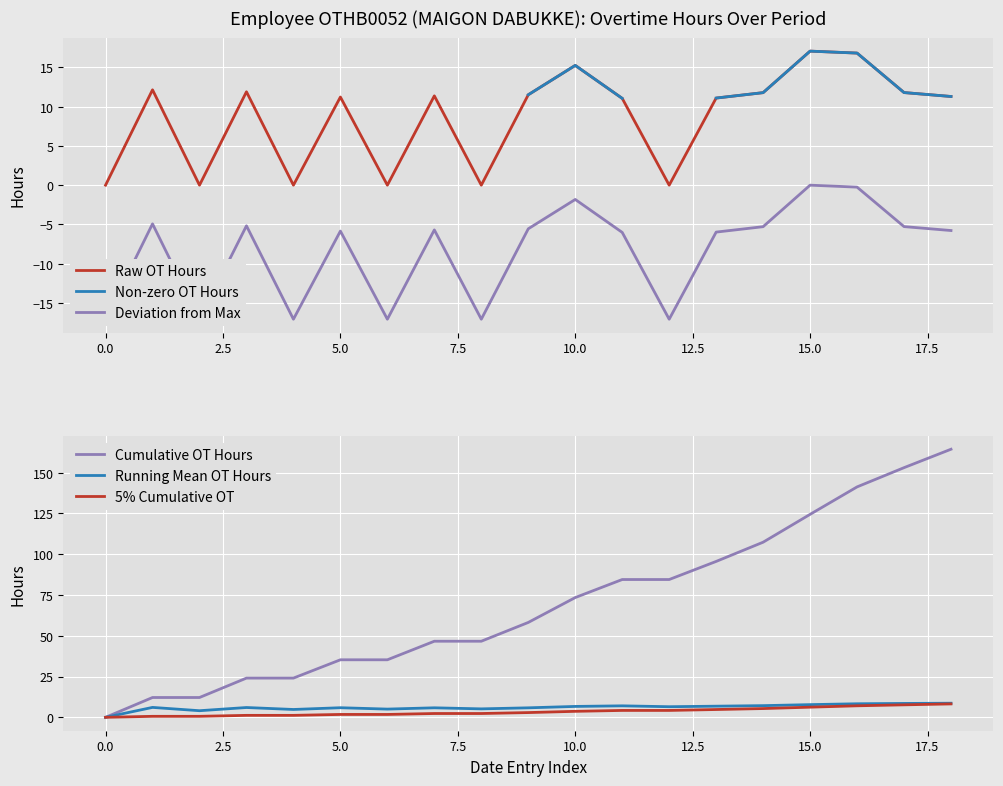

True or false: Raw OT Hours and Cumulative OT Hours intersect in this chart.

False